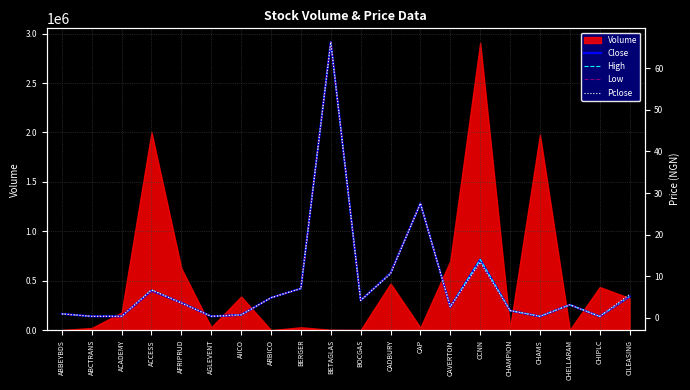

What is the highest value of the Volume series?

2908020